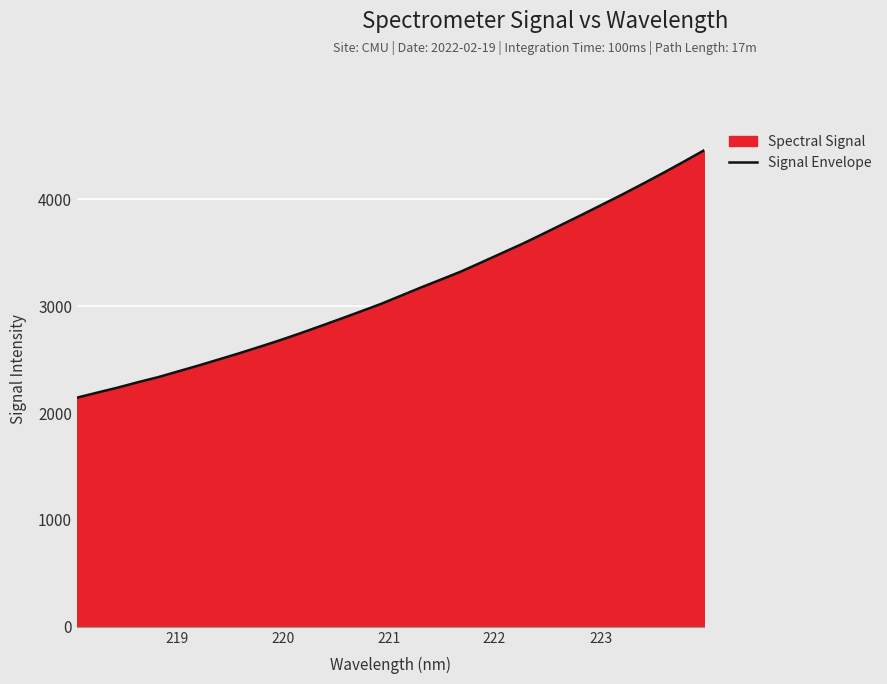

What is the maximum value shown in the chart?

4460.0